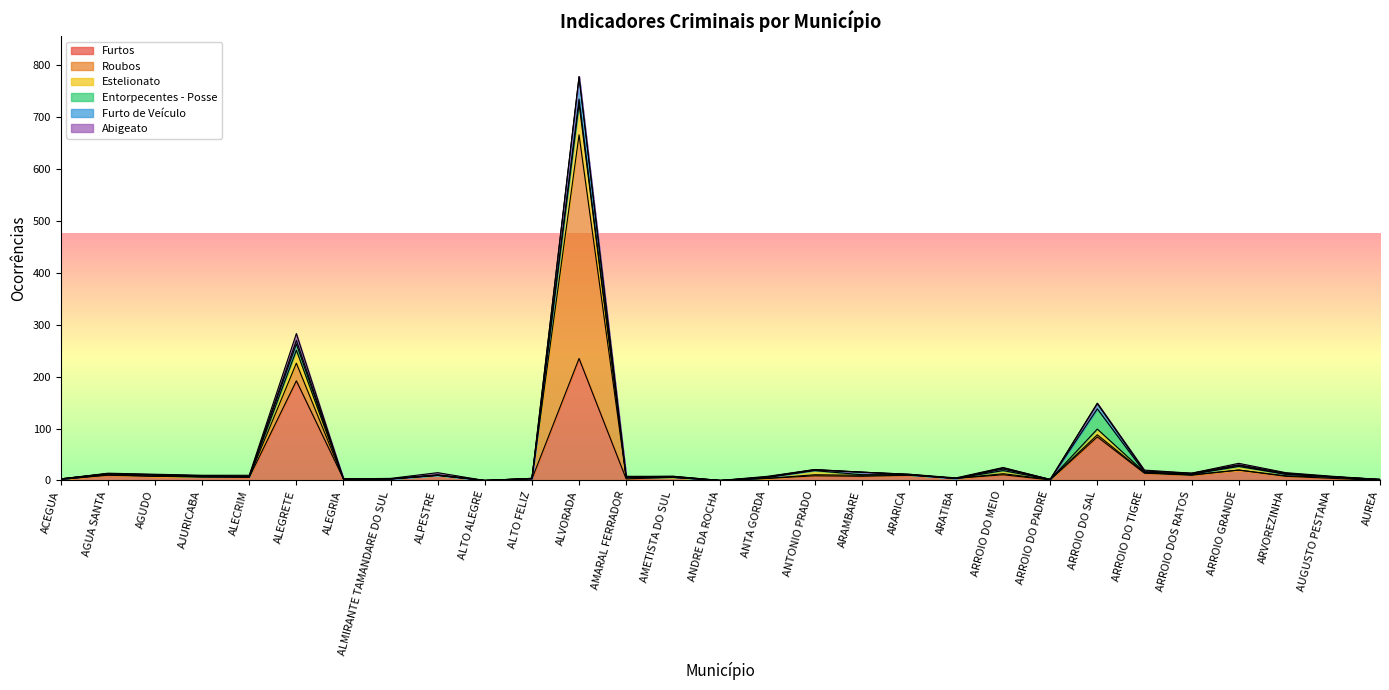

Where is the first local minimum for Furto de Veículo?

ALECRIM